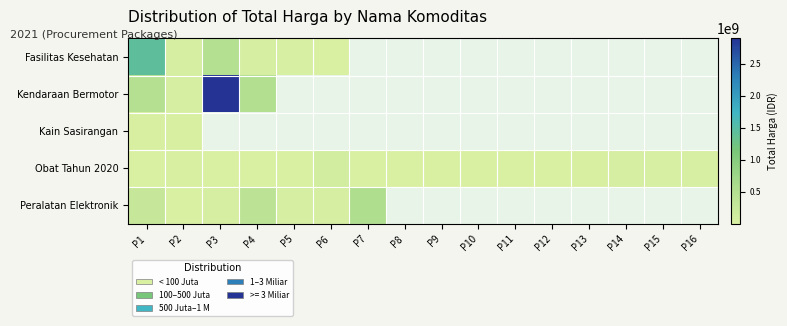

The value of Fasilitas Kesehatan at P5 is 13188682.8. True or false?

False